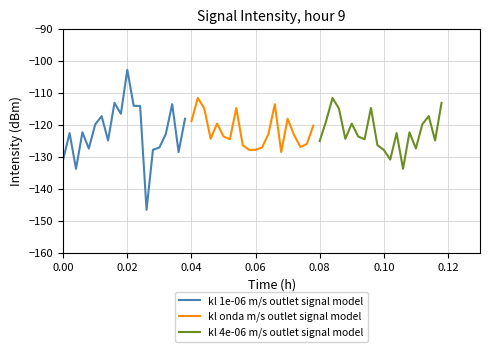

Reading left to right, transcribe all the data shown in this chart.

kl 1e-06 m/s outlet signal model: -130.8	-122.5	-133.7	-122.3	-127.3	-119.8	-117.2	-124.8	-113.1	-116.5	-102.8	-114.0	-114.0	-146.5	-127.7	-127.0	-122.9	-113.5	-128.4	-118.0
kl onda m/s outlet signal model: -118.8	-111.5	-114.8	-124.3	-119.5	-123.6	-124.4	-114.7	-126.3	-127.8	-127.7	-127.0	-122.9	-113.5	-128.4	-118.0	-123.1	-126.8	-125.9	-120.2
kl 4e-06 m/s outlet signal model: -125.0	-118.8	-111.5	-114.8	-124.3	-119.5	-123.6	-124.4	-114.7	-126.3	-127.8	-130.8	-122.5	-133.7	-122.3	-127.3	-119.8	-117.2	-124.8	-113.1